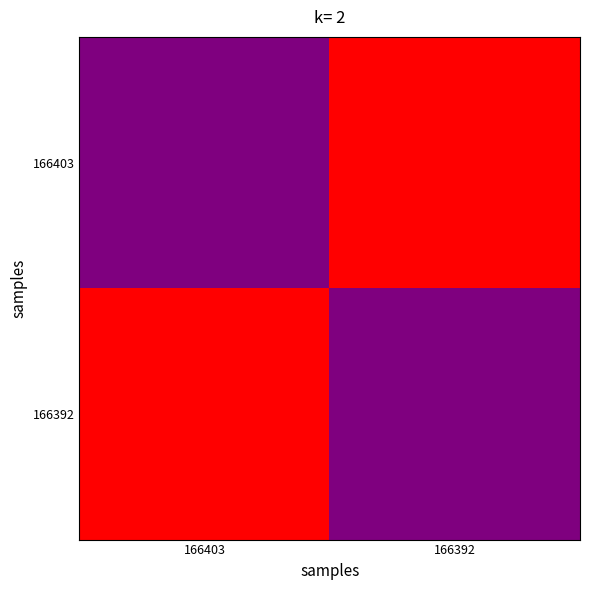

What is the total value across all series at 166403?

1